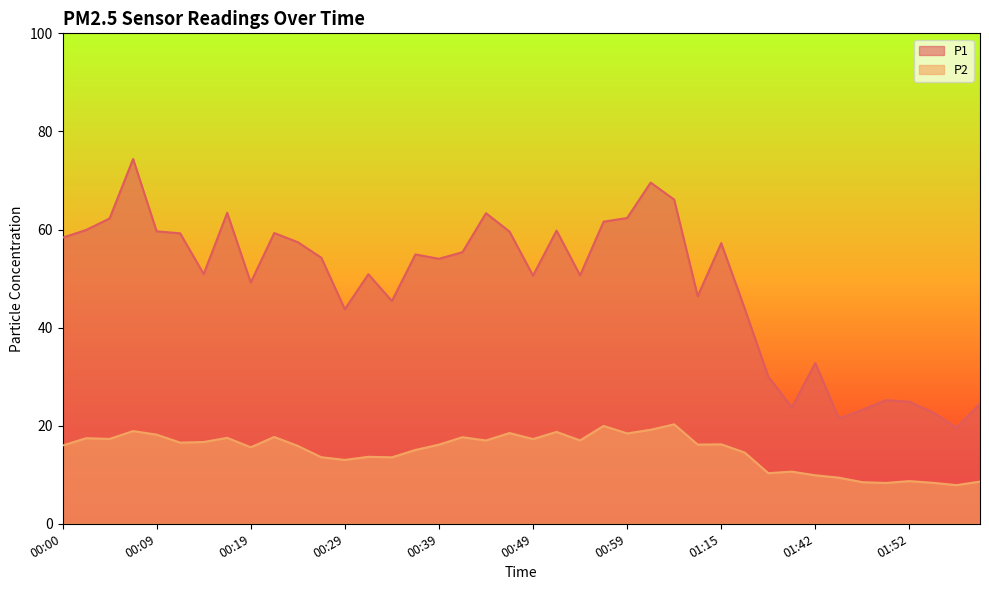

What is the difference between the highest and lowest values at 00:14?

34.2